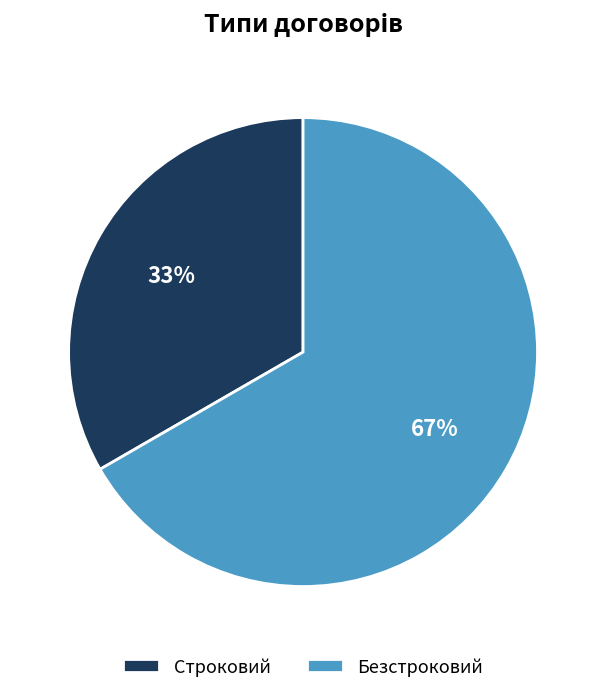

To the nearest percent, what is the average slice percentage?

50%